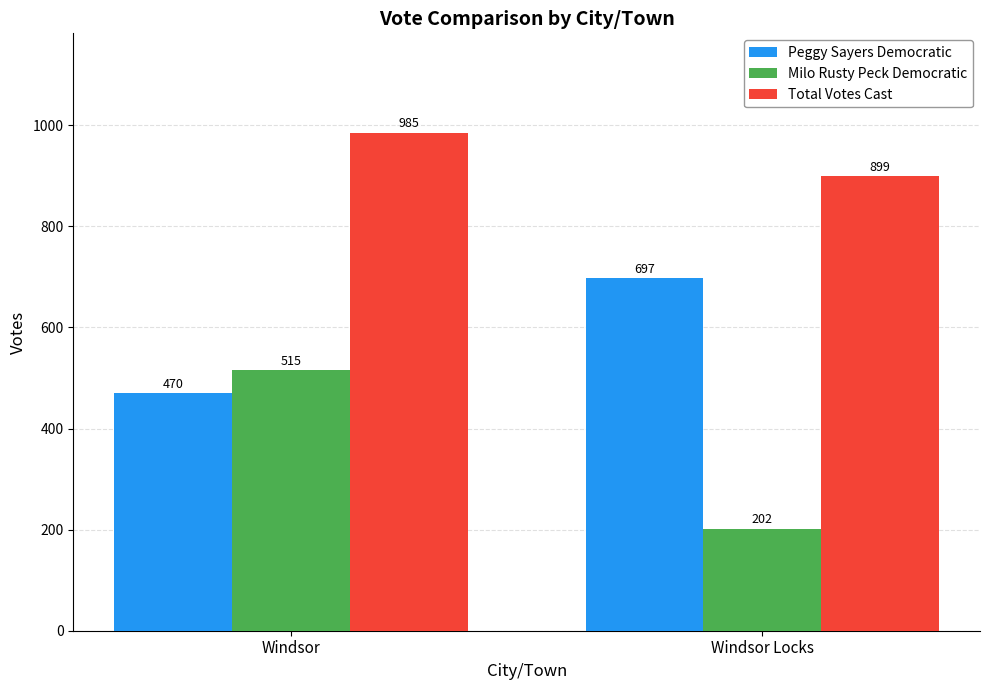

What is the difference between the Milo Rusty Peck Democratic values at Windsor and Windsor Locks?

313